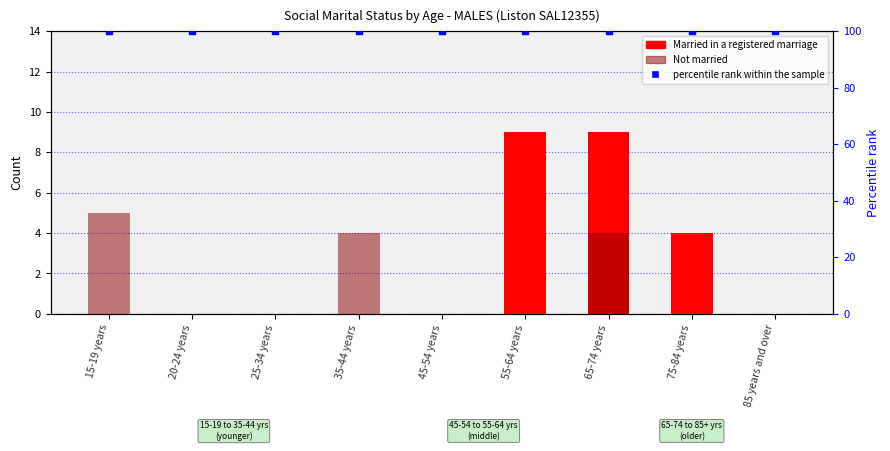

At which category is the sum across all series the highest?

65-74 years